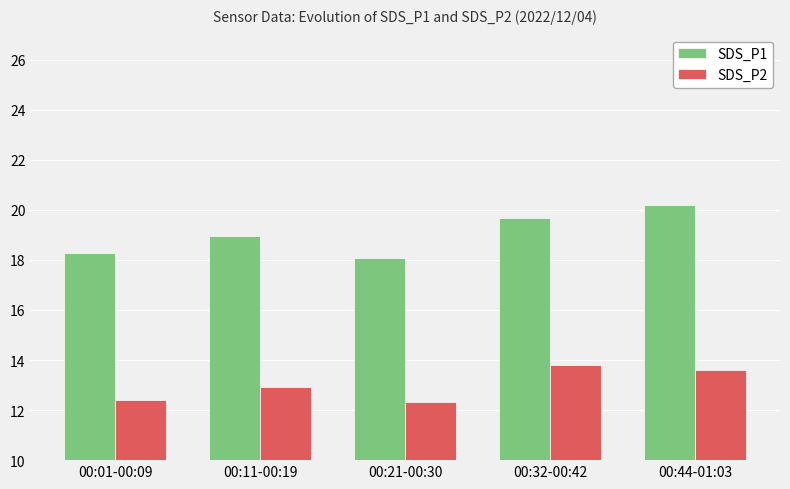

Which series changed the most between 00:01-00:09 and 00:32-00:42?

SDS_P2